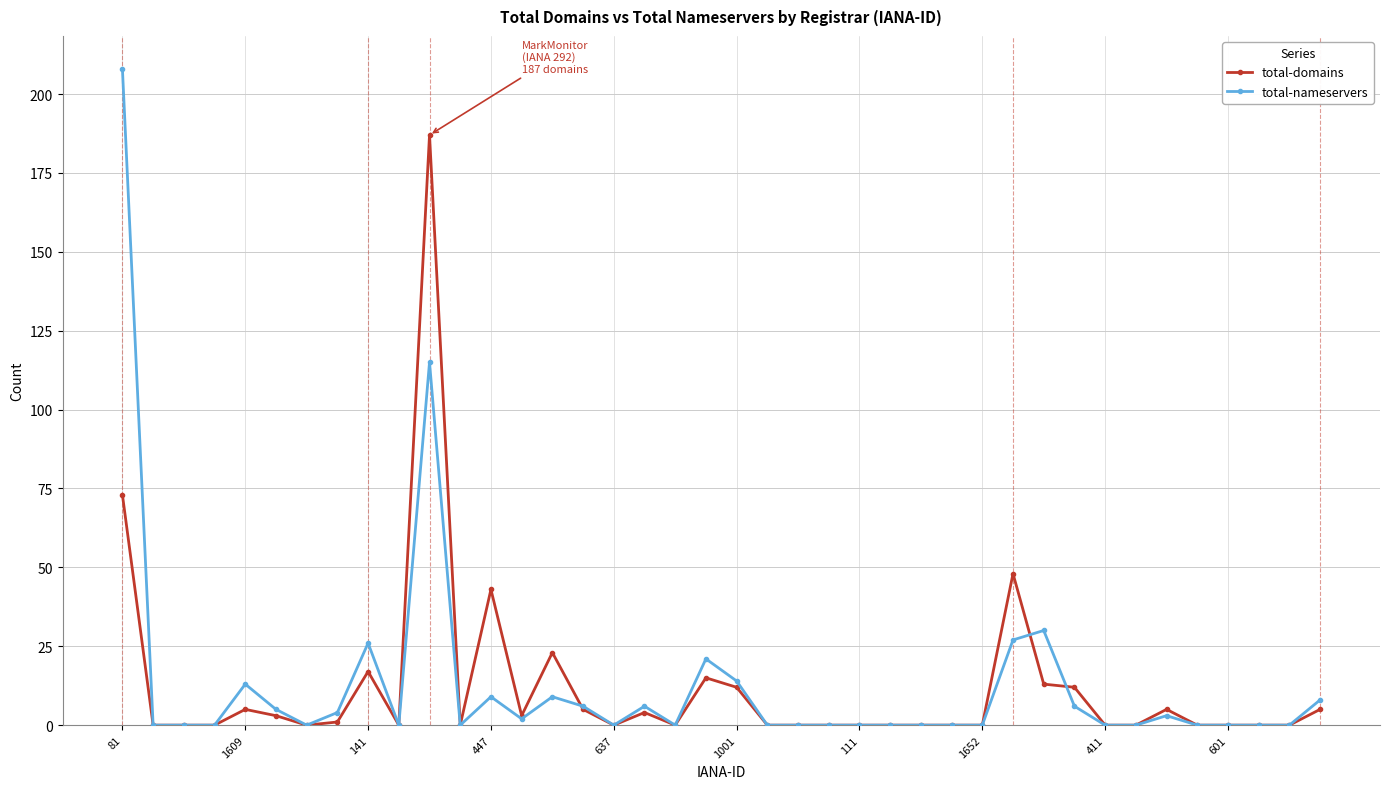

Reading left to right, transcribe all the data shown in this chart.

total-domains: 73	0	0	0	5	3	0	1	17	0	187	0	43	3	23	5	0	4	0	15	12	0	0	0	0	0	0	0	0	48	13	12	0	0	5	0	0	0	0	5
total-nameservers: 208	0	0	0	13	5	0	4	26	0	115	0	9	2	9	6	0	6	0	21	14	0	0	0	0	0	0	0	0	27	30	6	0	0	3	0	0	0	0	8